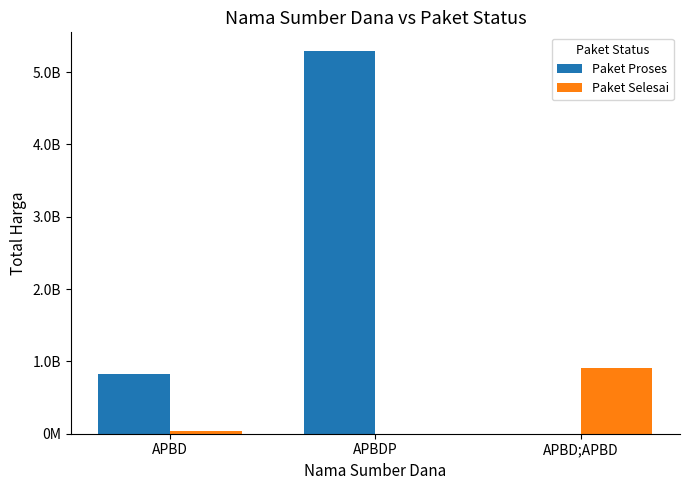

Which series has the largest total across all categories?

Paket Proses